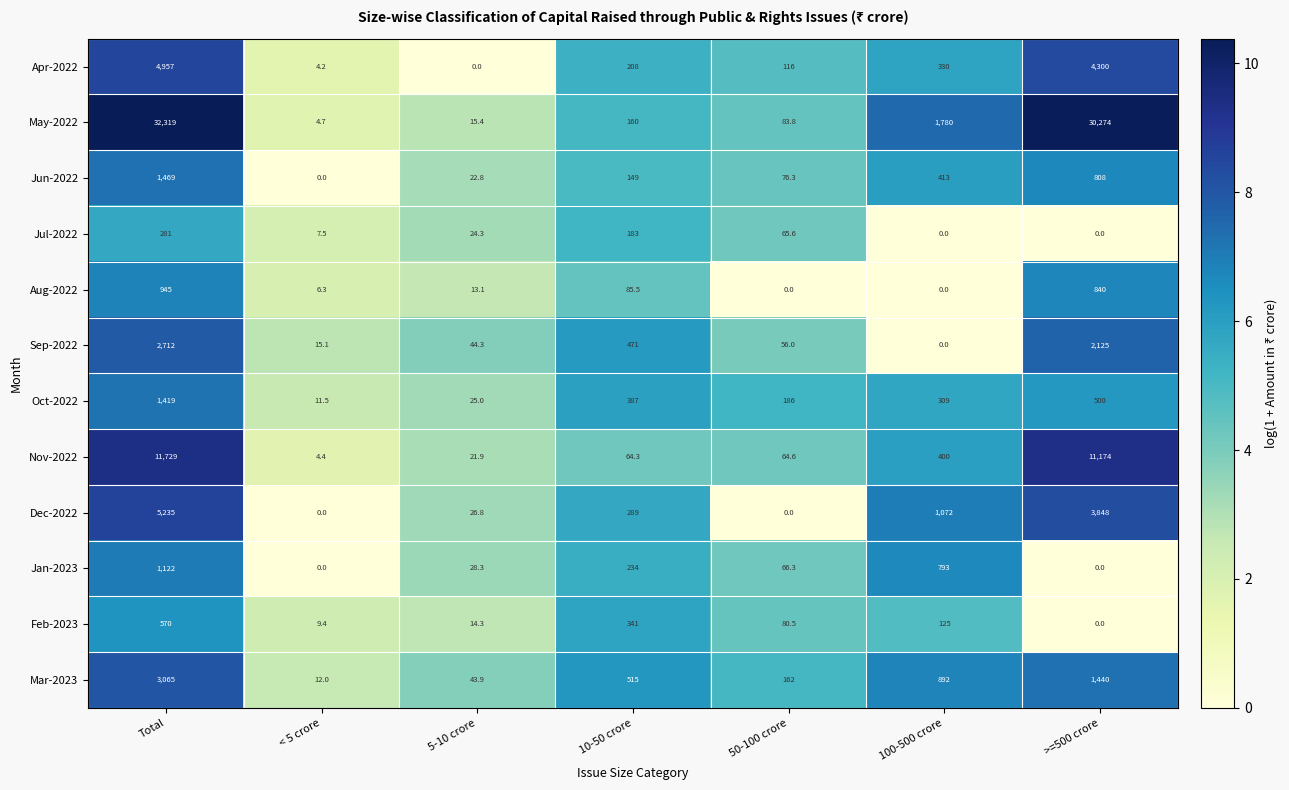

Which series has the largest total across all categories?

May-2022